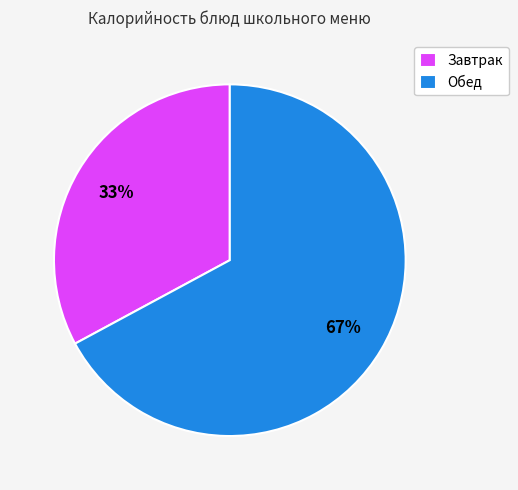

Combined, do Завтрак and Обед account for over 50%?

Yes